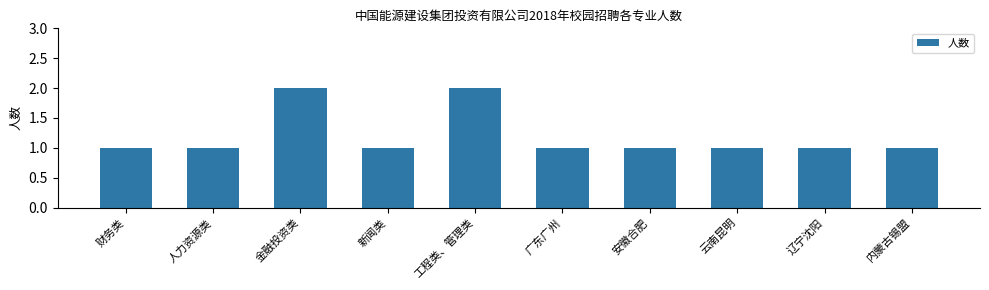

The chart shows a value of 1 at 安徽合肥. True or false?

True